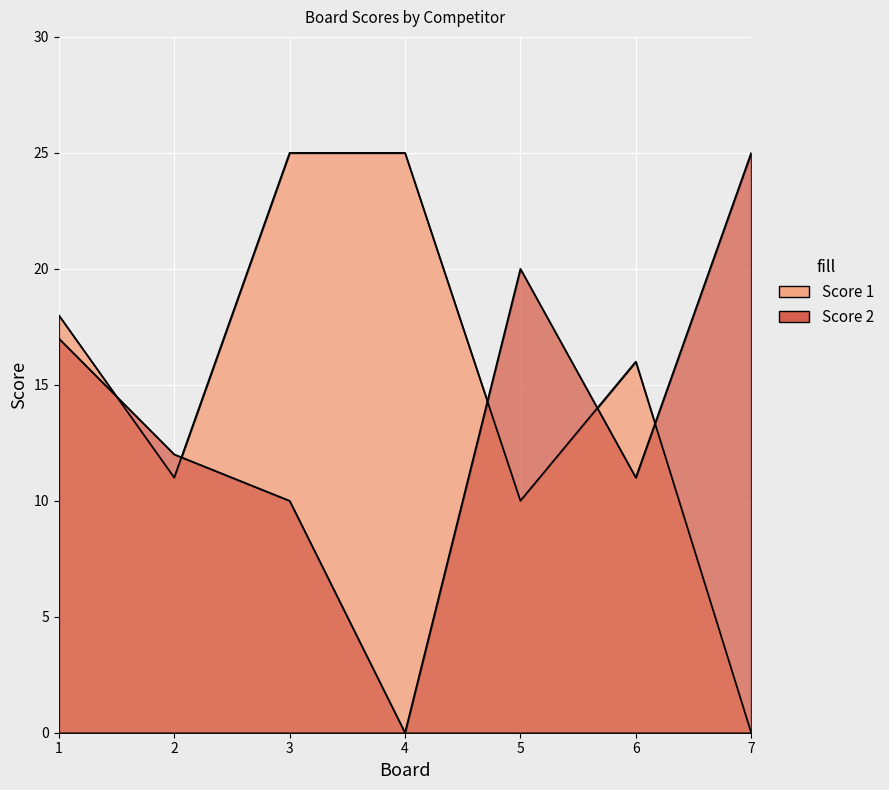

In Score 2, how many points are lower than both neighbors (excluding endpoints)?

2